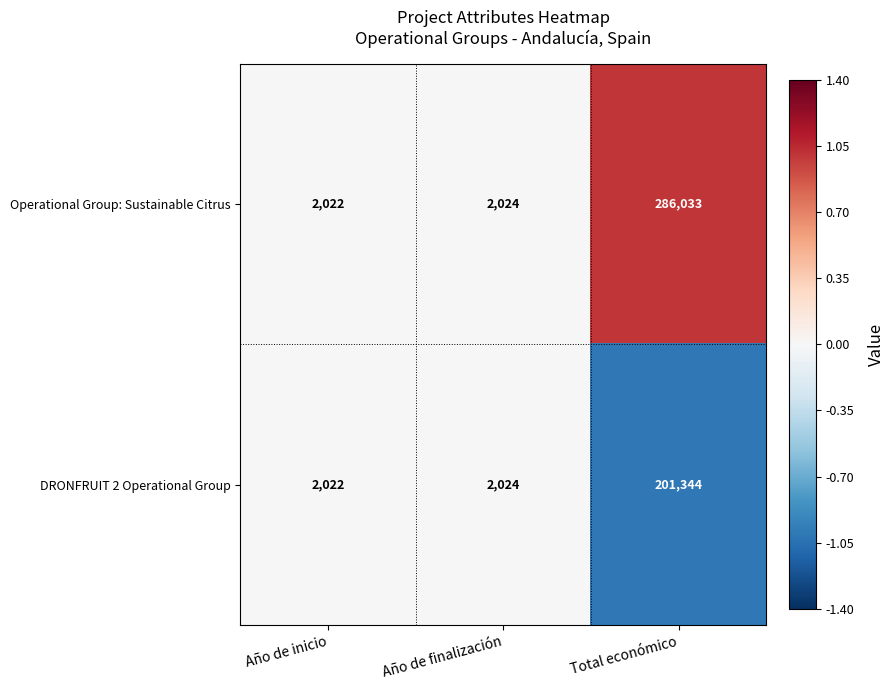

Where is Operational Group: Sustainable Citrus nearest to the value 144027?

Año de finalización